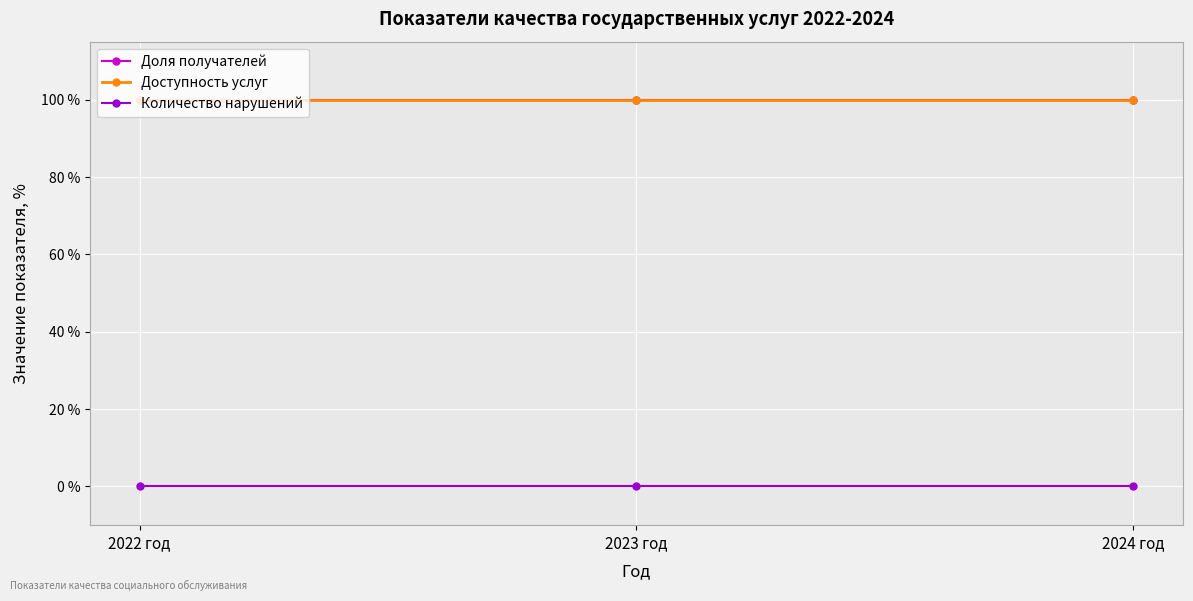

What is the total value across all series at 2024 год?

200